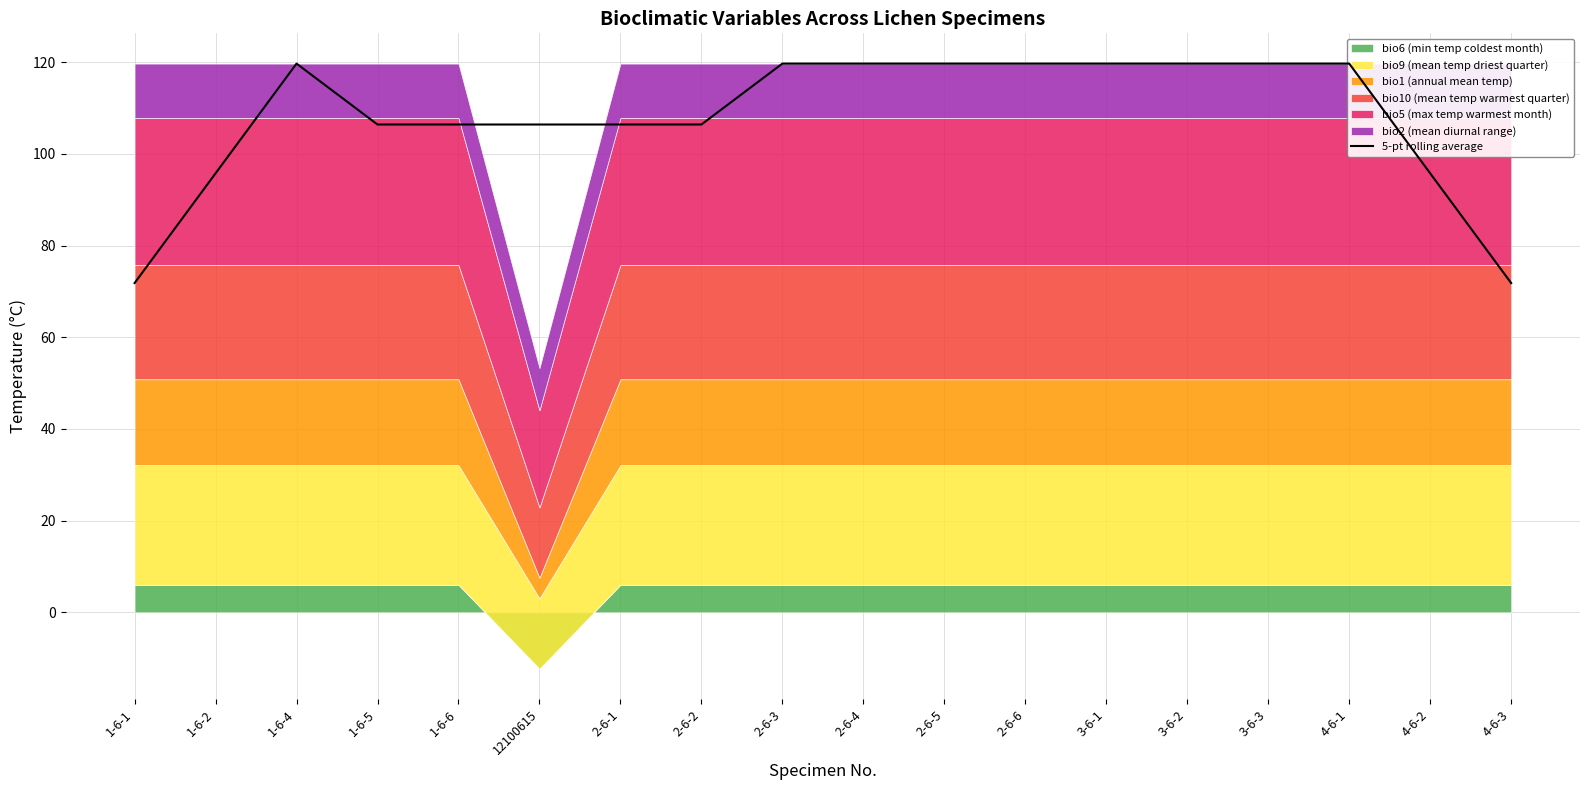

Reading right to left, what are all the values shown in this chart?

4-6-3=71.8	4-6-2=95.8	4-6-1=119.7	3-6-3=119.7	3-6-2=119.7	3-6-1=119.7	2-6-6=119.7	2-6-5=119.7	2-6-4=119.7	2-6-3=119.7	2-6-2=106.4	2-6-1=106.4	12100615=106.4	1-6-6=106.4	1-6-5=106.4	1-6-4=119.7	1-6-2=95.8	1-6-1=71.8